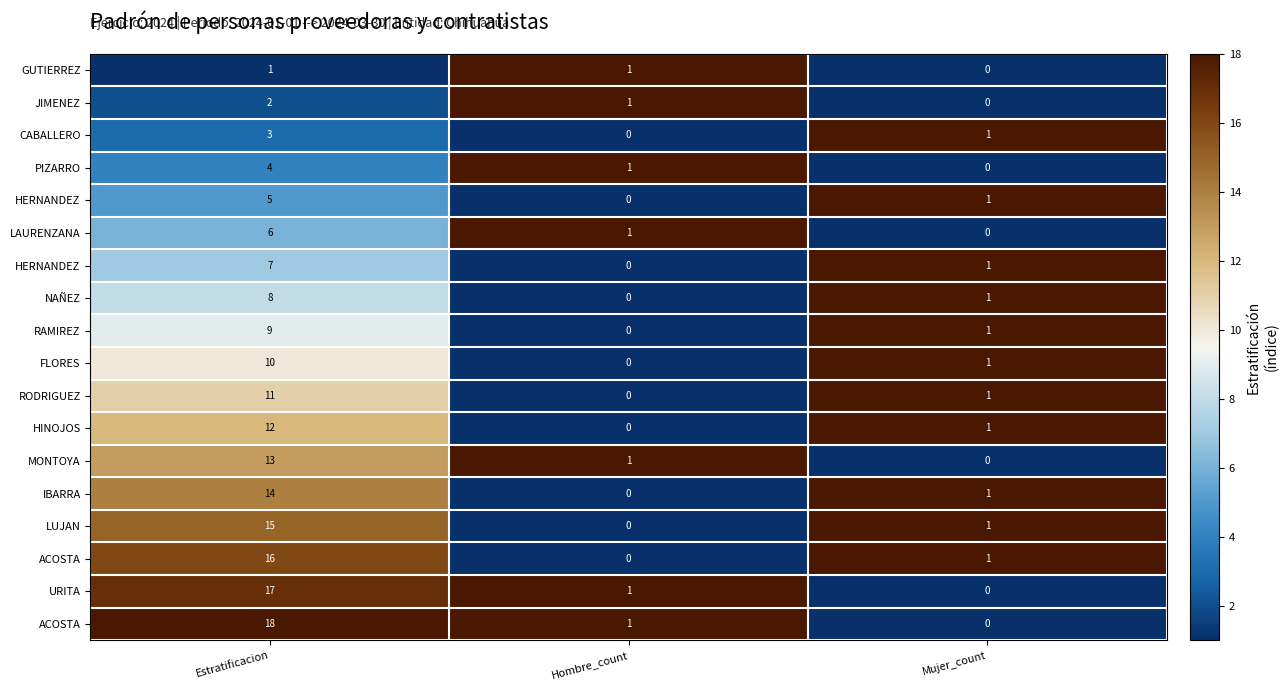

At which category does the chart reach its peak across all series?

Hombre_count